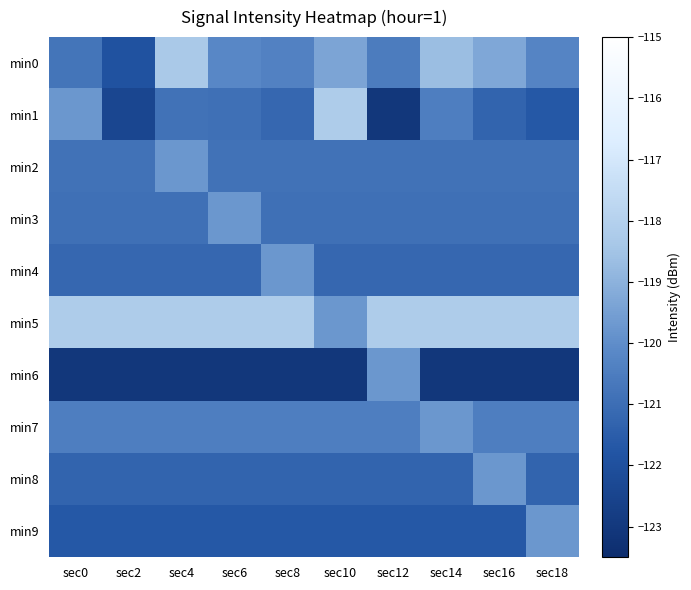

What is the spread (max minus min) of values at sec4?

4.8